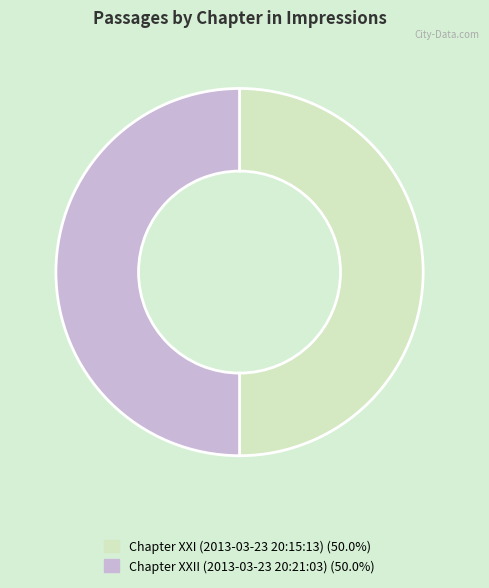

What is the ratio of the value at Chapter XXI (2013-03-23 20:15:13) to the value at Chapter XXII (2013-03-23 20:21:03)?

1.0